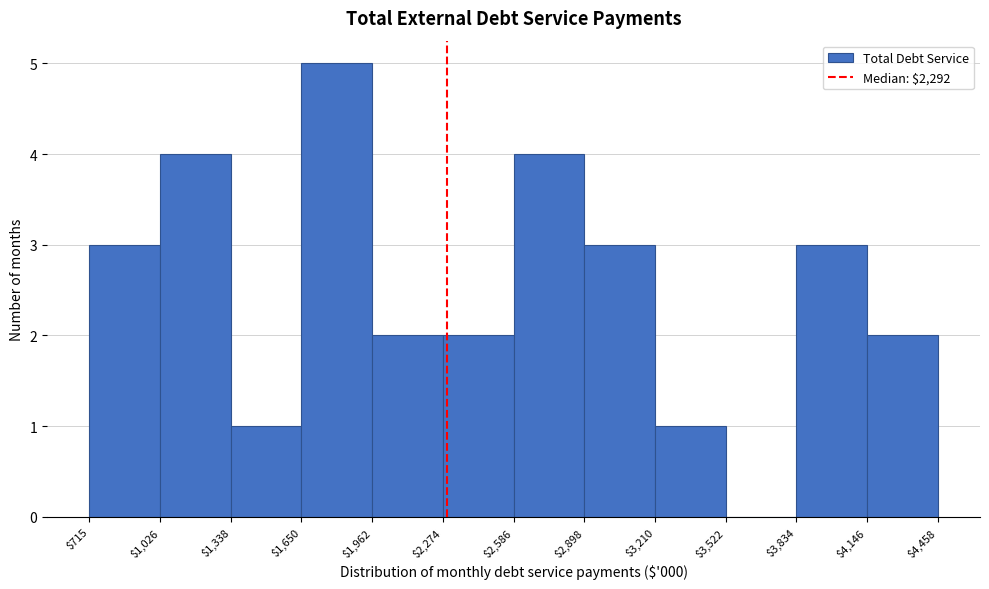

Reading left to right, transcribe this chart: for each bar, give the range it covers on the x-axis and its height. The values are not printed on the chart, so give them approximately, as read against the axis.

$715 to $1,026: 3
$1,026 to $1,338: 4
$1,338 to $1,650: 1
$1,650 to $1,962: 5
$1,962 to $2,274: 2
$2,274 to $2,586: 2
$2,586 to $2,898: 4
$2,898 to $3,210: 3
$3,210 to $3,522: 1
$3,522 to $3,834: 0
$3,834 to $4,146: 3
$4,146 to $4,458: 2